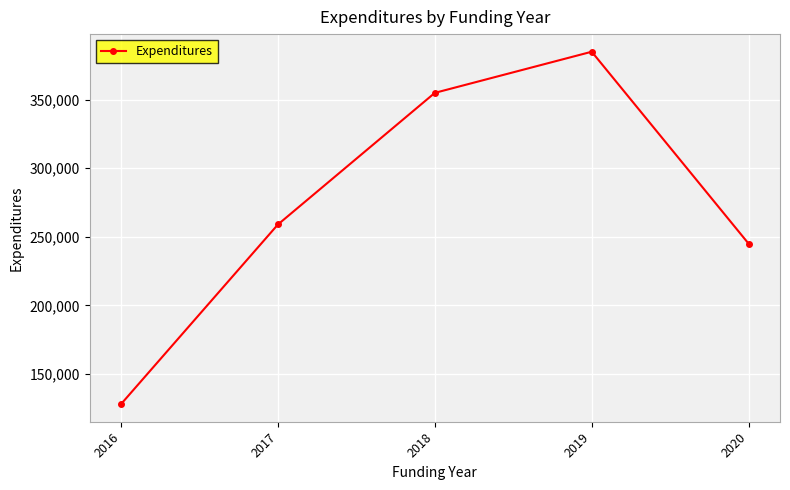

Where is the first local maximum?

2019